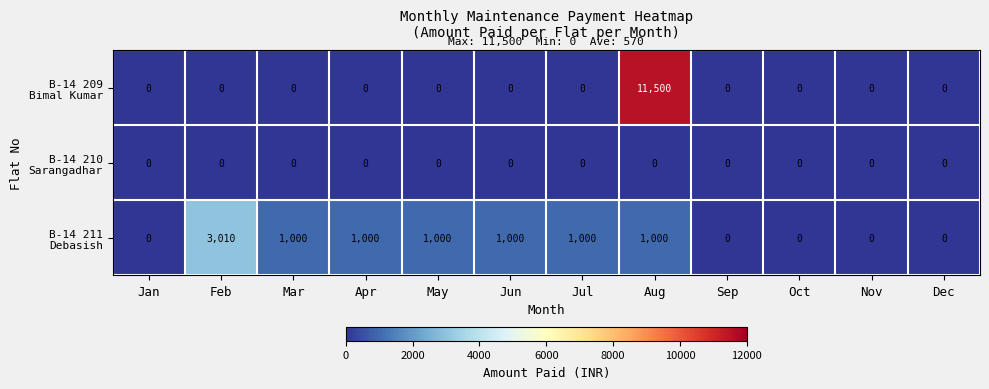

At which category is the sum across all series the highest?

Aug